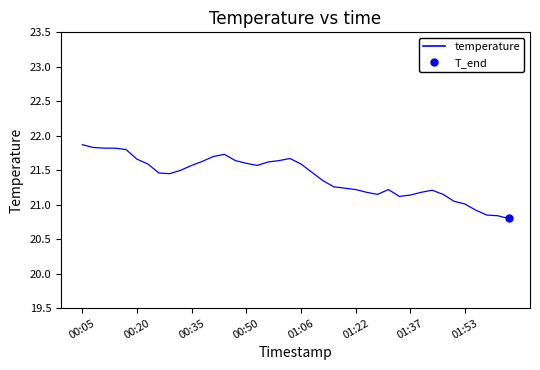

How many lines are shown in the chart?

1